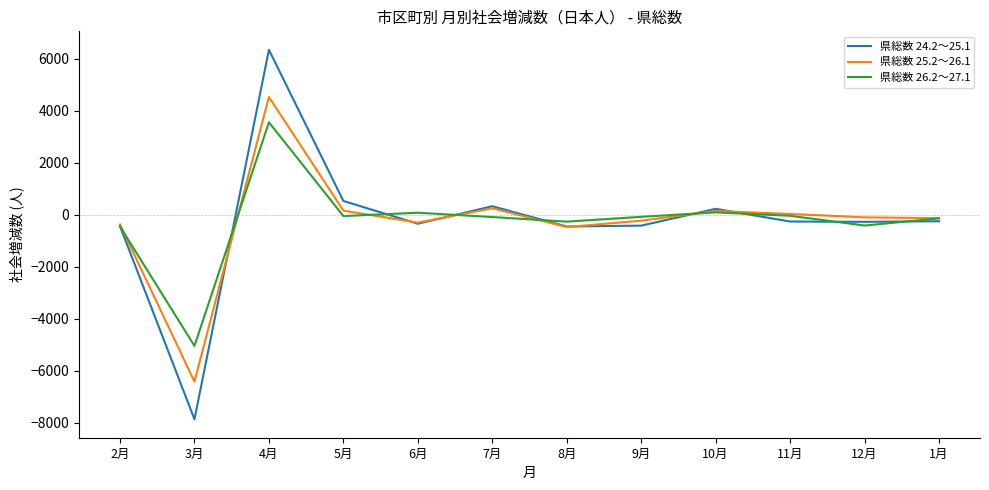

What is the minimum value for 県総数 24.2～25.1?

-7872